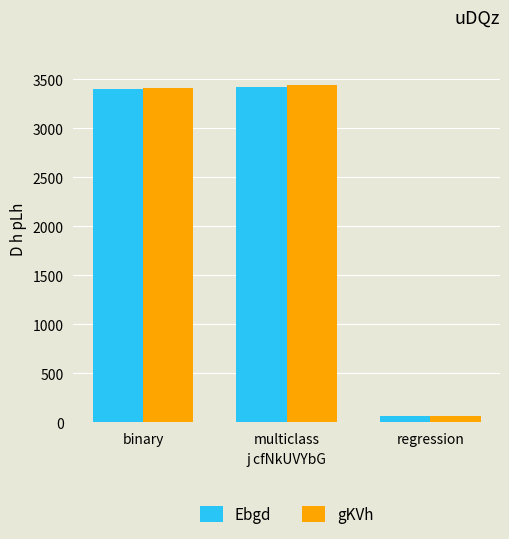

How many groups of bars are there?

3